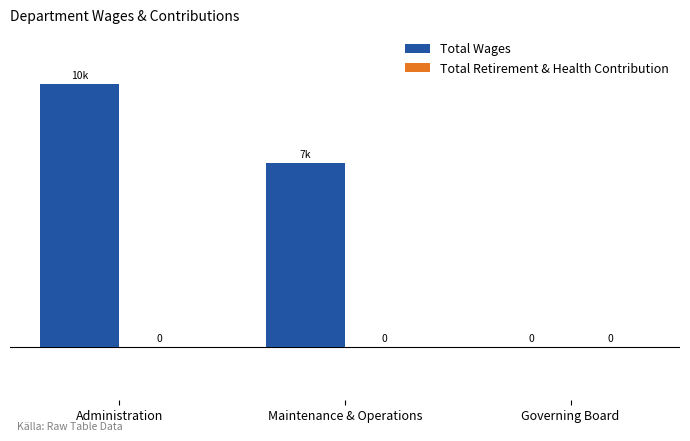

Are the bars horizontal?

No